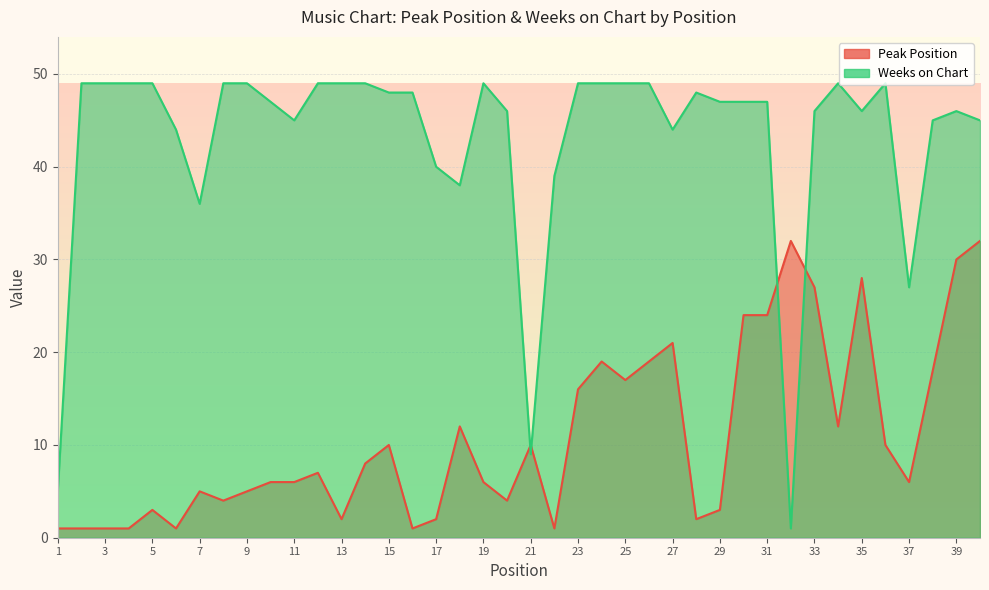

True or false: Weeks on Chart has a value of 49 at 36.

True